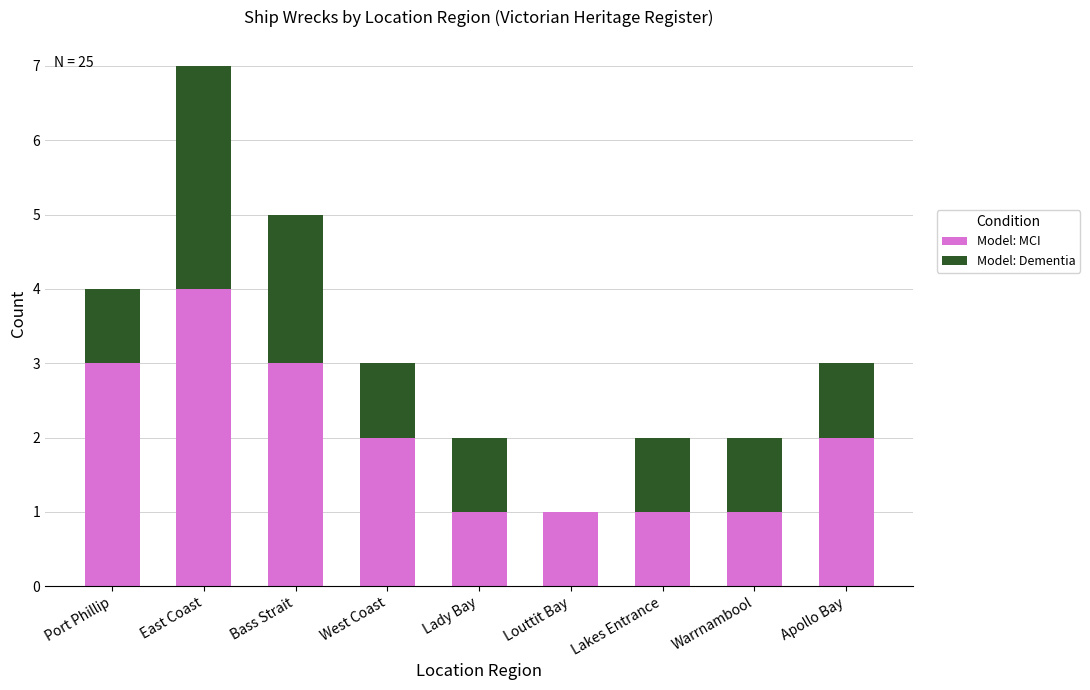

What is the highest value of the Model: MCI series?

4